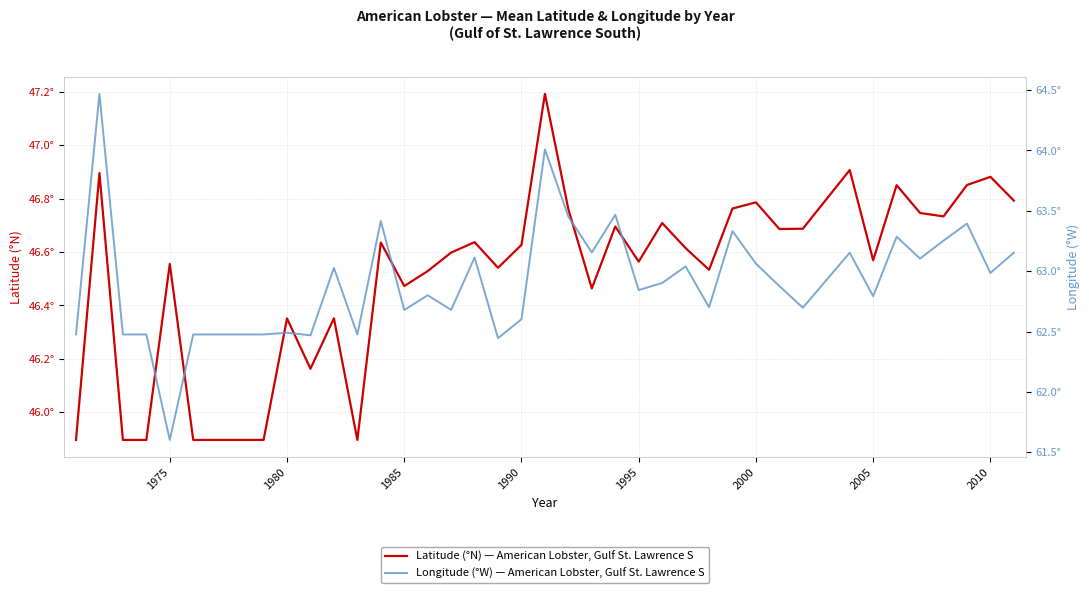

How many data points does each series have?

40